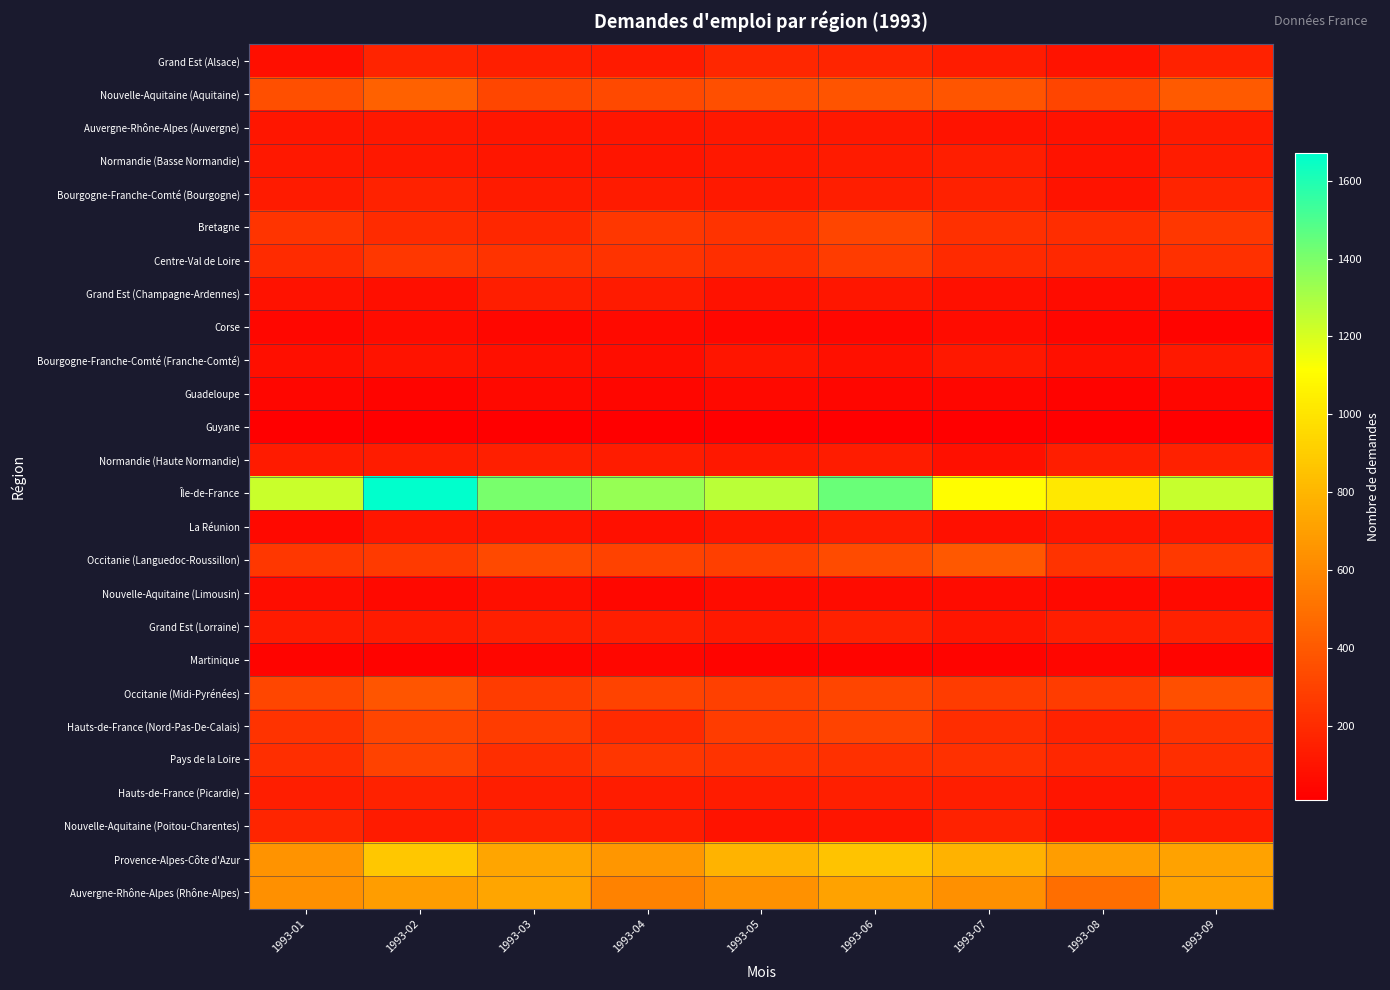

Rank the series by their maximum value, from highest to lowest.

Île-de-France, Provence-Alpes-Côte d'Azur, Auvergne-Rhône-Alpes (Rhône-Alpes), Nouvelle-Aquitaine (Aquitaine), Occitanie (Languedoc-Roussillon), Occitanie (Midi-Pyrénées), Bretagne, Hauts-de-France (Nord-Pas-De-Calais), Pays de la Loire, Centre-Val de Loire, Grand Est (Alsace), Nouvelle-Aquitaine (Poitou-Charentes), Bourgogne-Franche-Comté (Bourgogne), Hauts-de-France (Picardie), Normandie (Haute Normandie), Grand Est (Lorraine), Grand Est (Champagne-Ardennes), Normandie (Basse Normandie), La Réunion, Auvergne-Rhône-Alpes (Auvergne), Bourgogne-Franche-Comté (Franche-Comté), Nouvelle-Aquitaine (Limousin), Corse, Guadeloupe, Martinique, Guyane